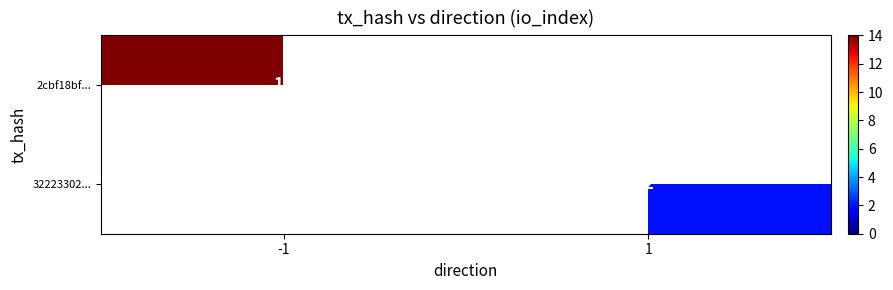

Is it true that 2cbf18bf... equals 14 at -1?

True